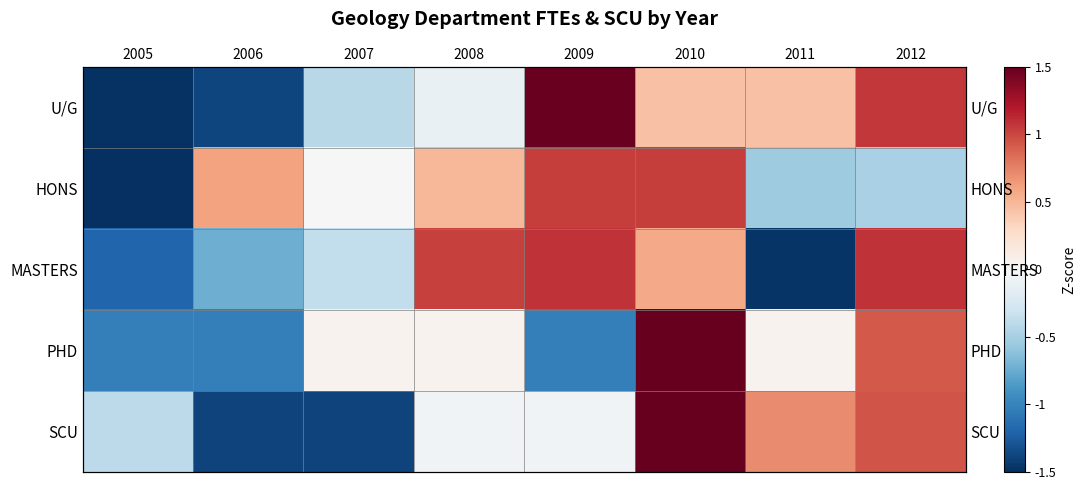

How many distinct data groups are displayed?

5